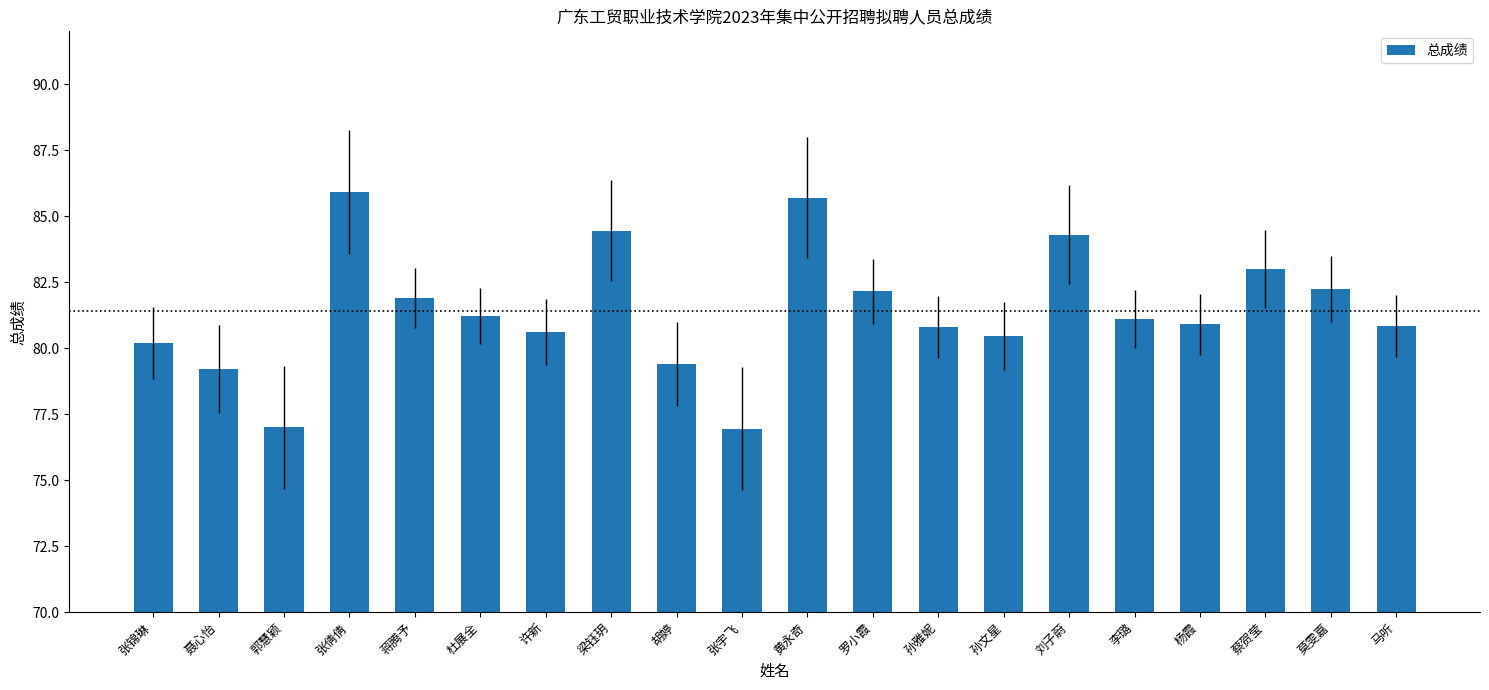

What is the ratio of the value at 许新 to the value at 孙文星?

1.0